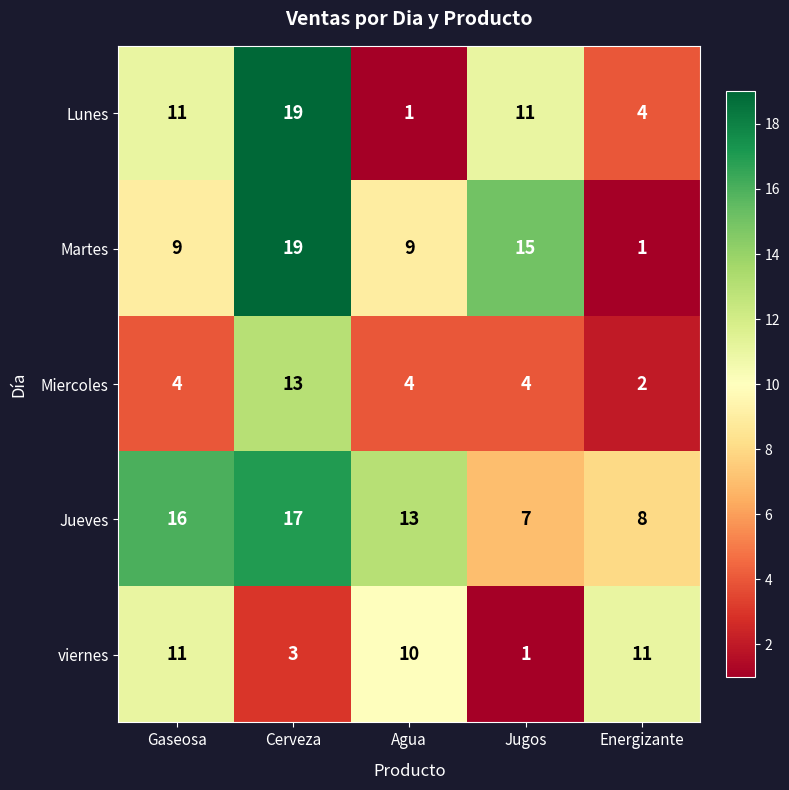

What is the difference between the maximum and minimum values in the viernes series?

10